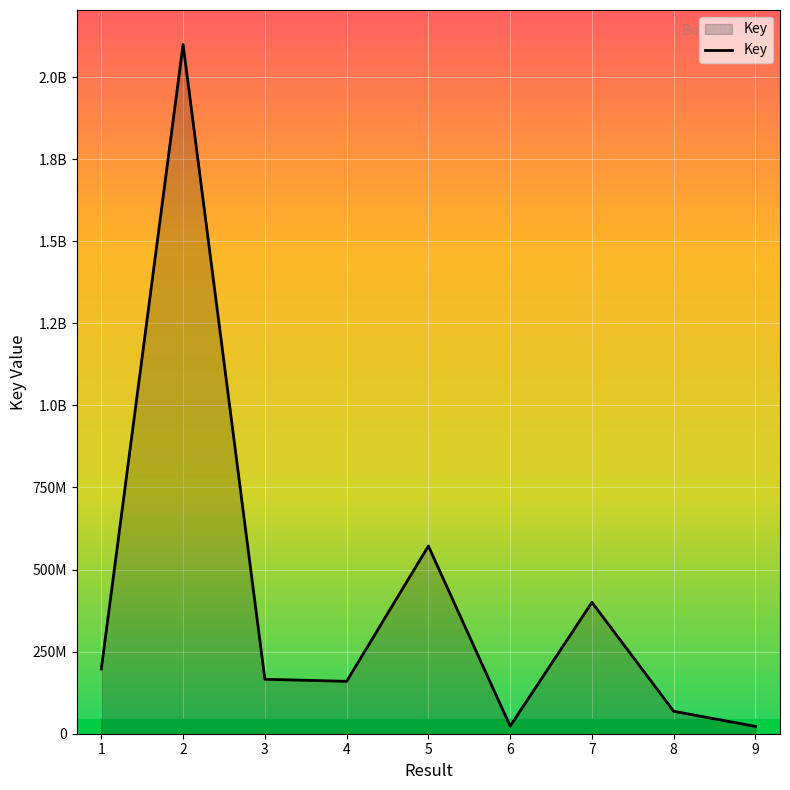

Is this an area chart (filled region under the line)?

Yes